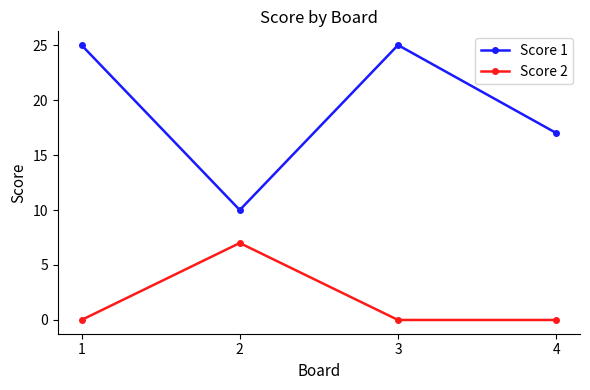

Count the Score 2 values in the range 0 to 7.

4